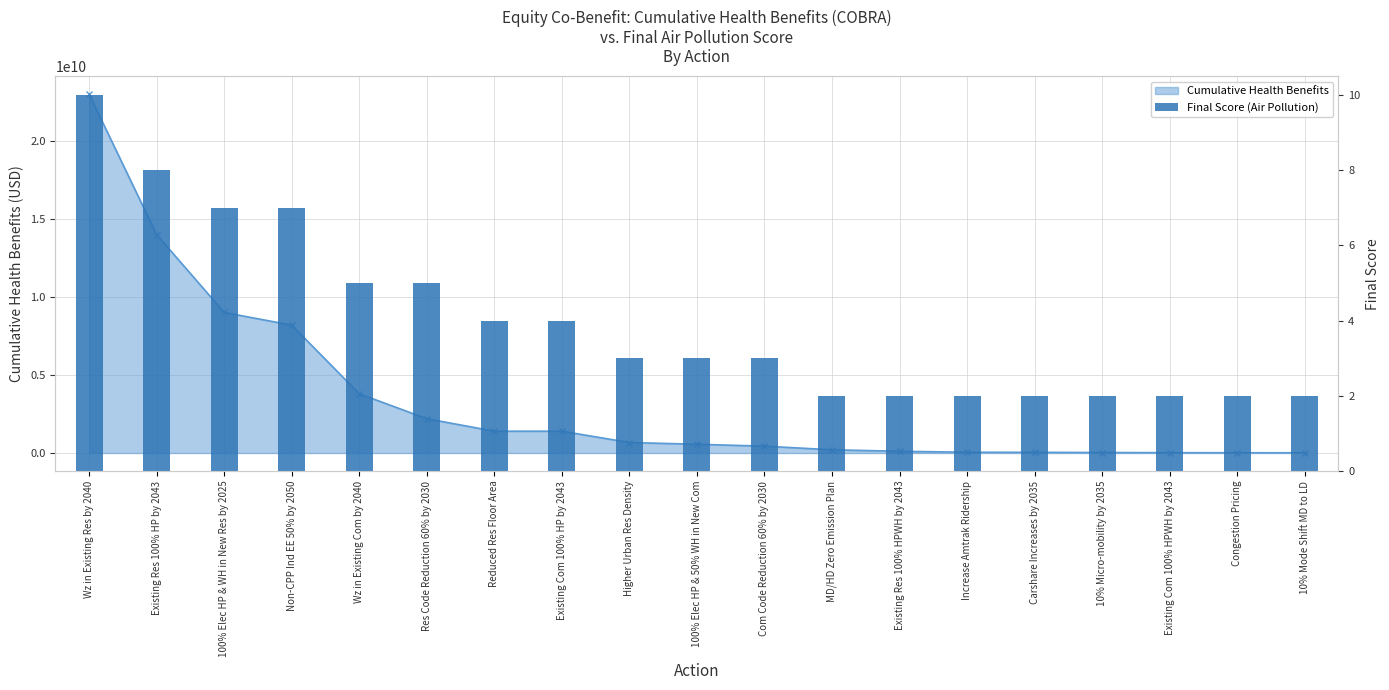

What is the label of the 10th bar from the left?

100% Elec HP & 50% WH in New Com